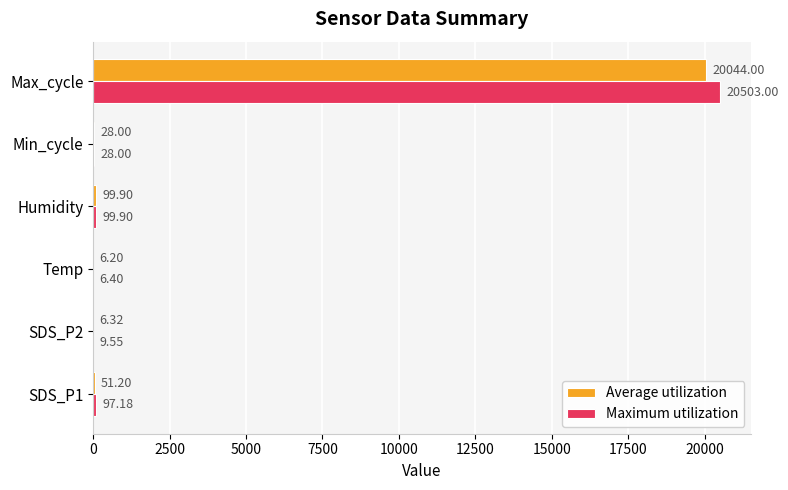

Which category has the highest value in the Maximum utilization series?

Max_cycle